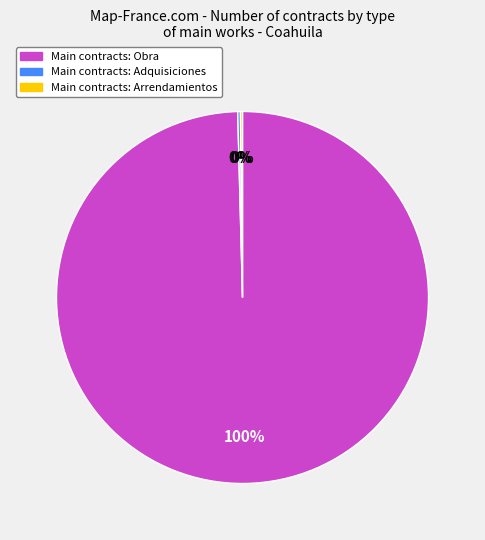

Is there a majority slice in this chart?

Yes